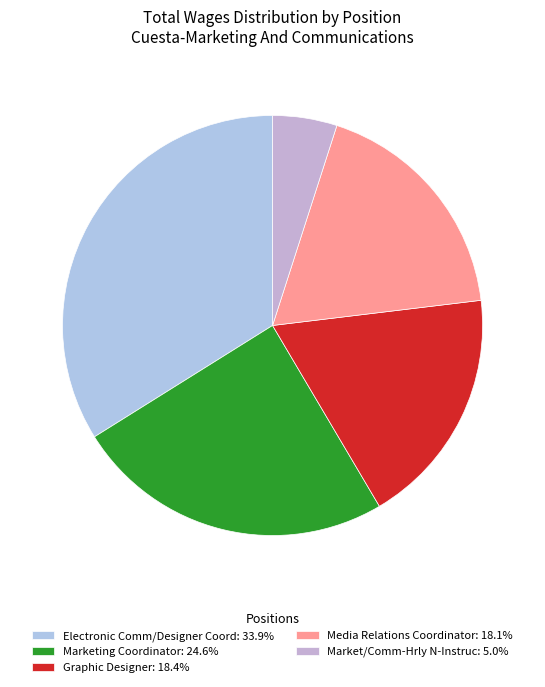

Rank the categories by value from lowest to highest.

Market/Comm-Hrly N-Instruc, Media Relations Coordinator, Graphic Designer, Marketing Coordinator, Electronic Comm/Designer Coord